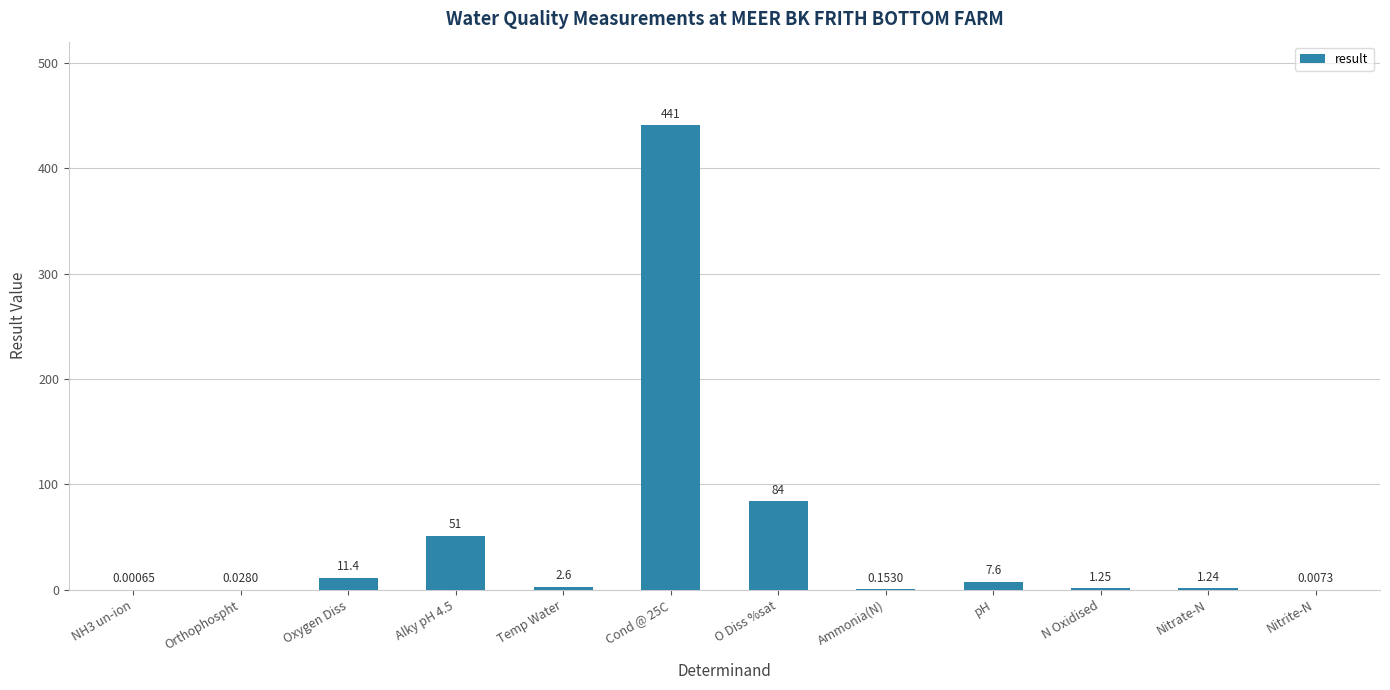

Where does the data first go above 2?

Oxygen Diss